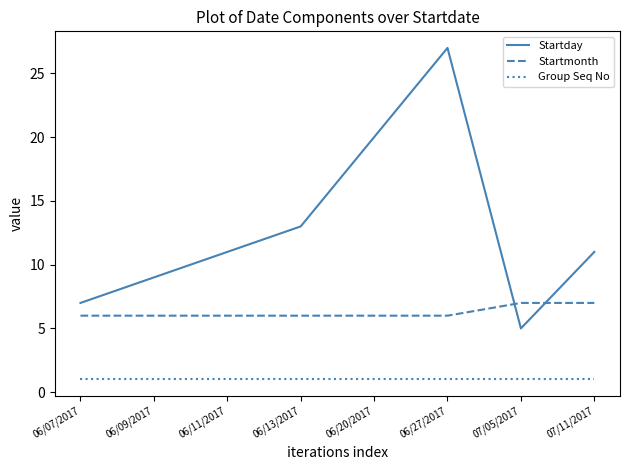

True or false: Startday has a value of 7 at 07/05/2017.

False